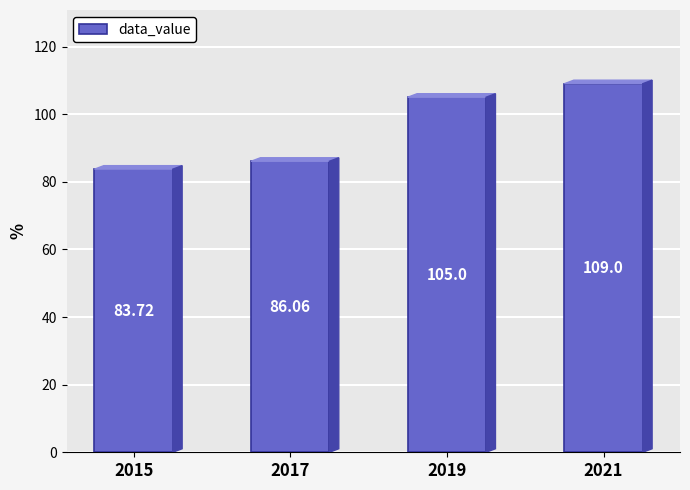

Where is the data nearest to the value 96?

2019